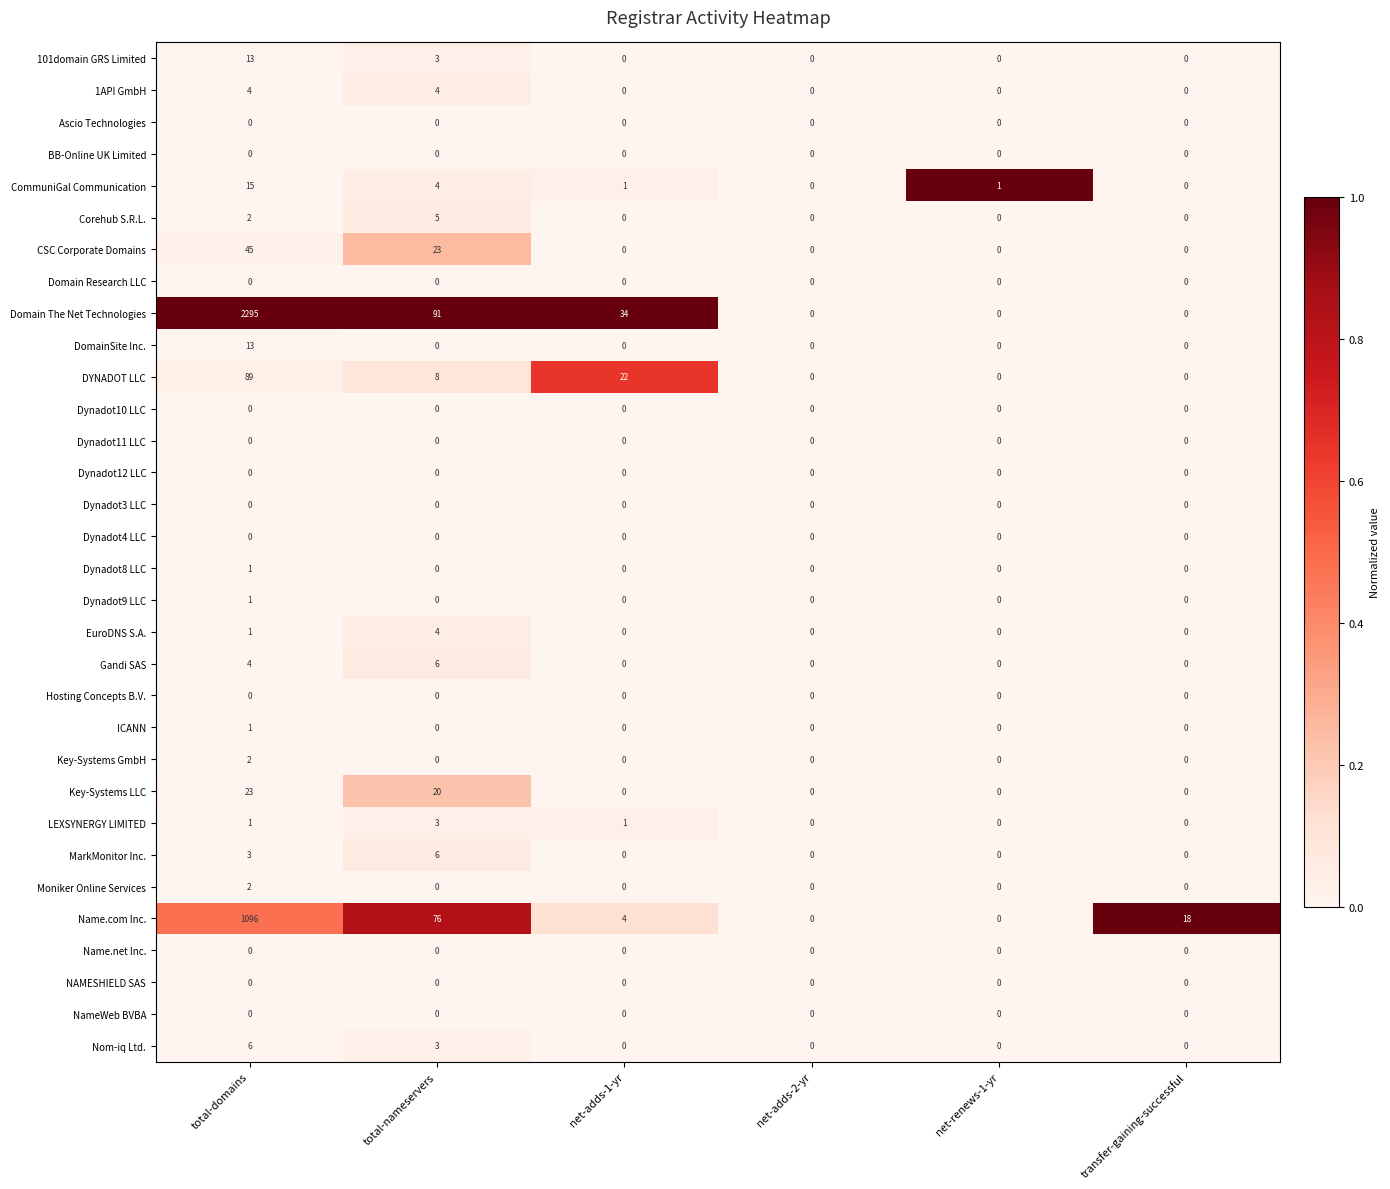

Which series has the largest range (max minus min)?

Domain The Net Technologies